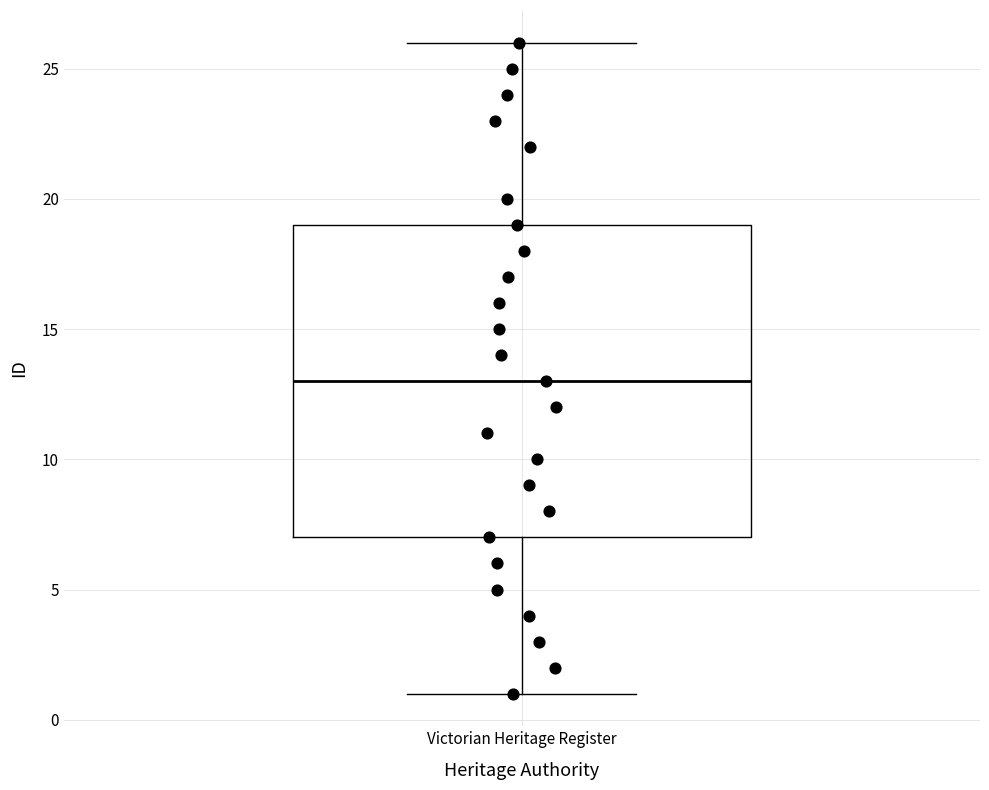

Read this box plot against the y-axis: the position of the median line, the range covered by the box, and the ends of both whiskers. The values are not printed on the chart, so give them approximately, as read against the axis.

median 13, box 7 to 19, whiskers 1 to 26